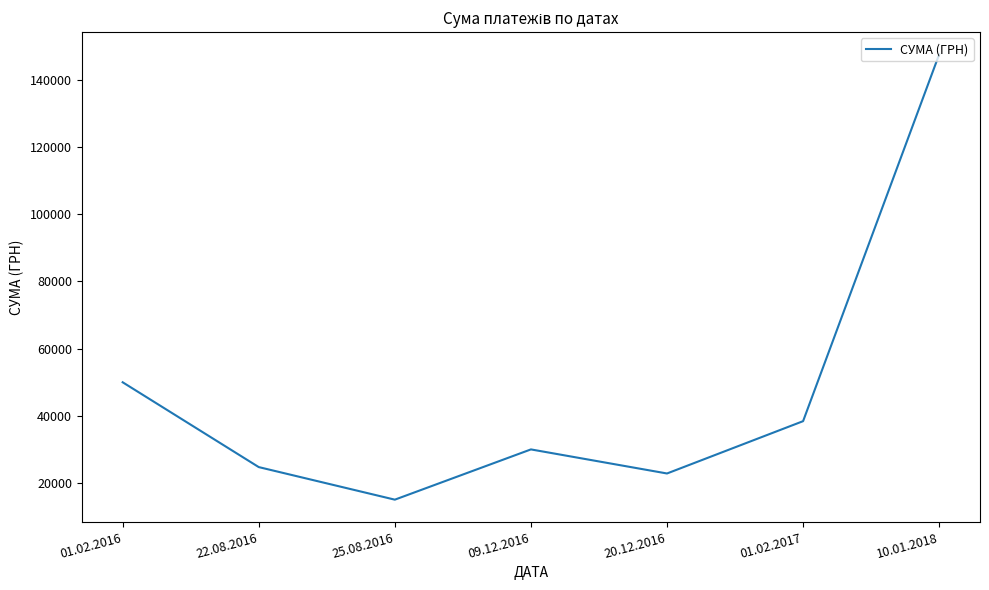

Is this an area chart (filled region under the line)?

No